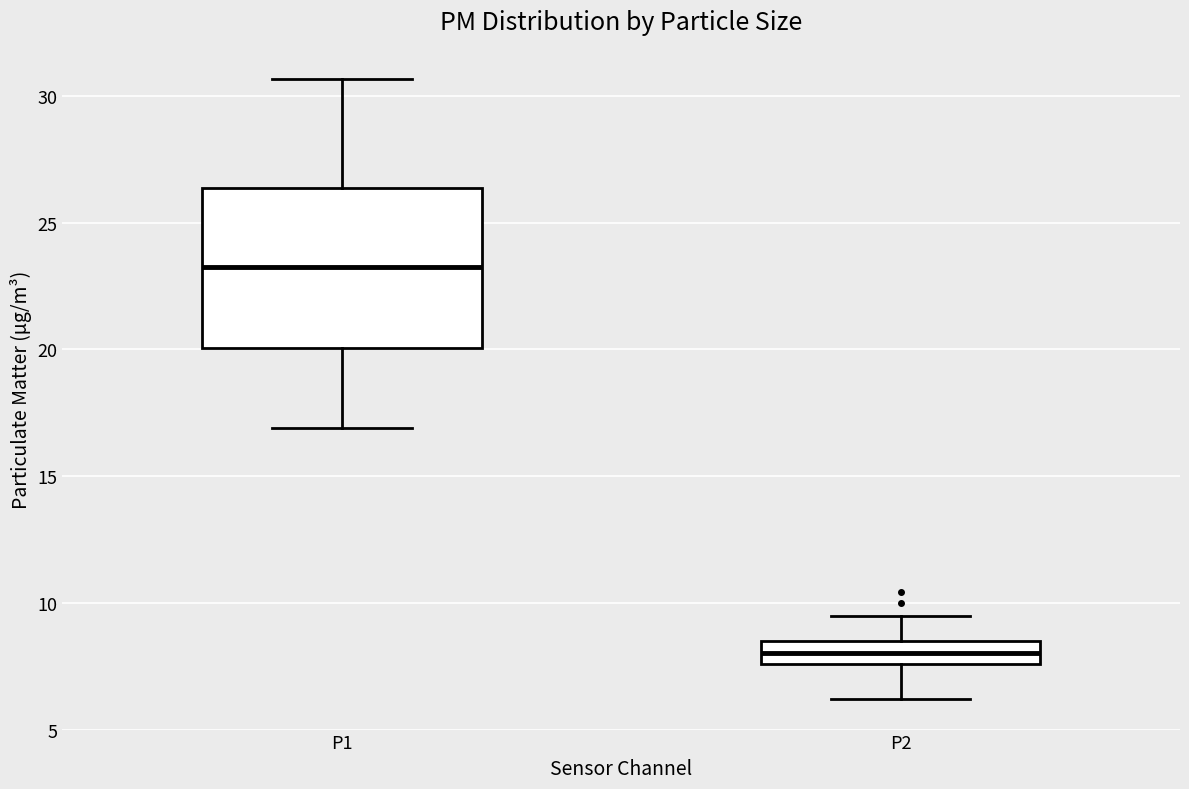

Reading left to right, read every box against the y-axis: the position of its median line, the range the box covers, and the ends of its whiskers. The values are not printed on the chart, so give them approximately, as read against the axis.

P1: median 23.5, box 20.0 to 26.5, whiskers 17.0 to 30.5
P2: median 8.0, box 7.5 to 8.5, whiskers 6.0 to 9.5